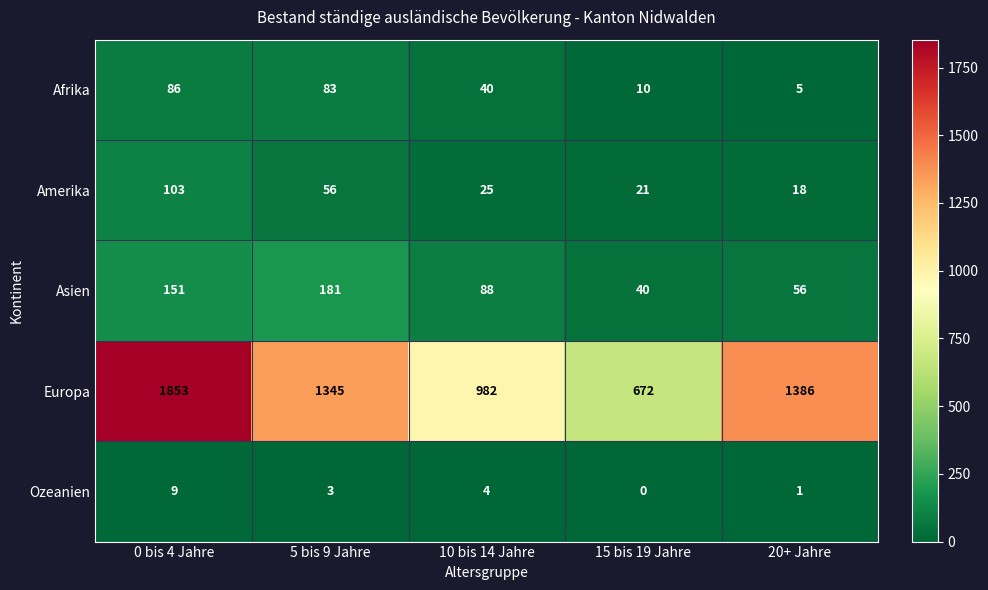

What is the difference between the maximum and minimum values in the Asien series?

141